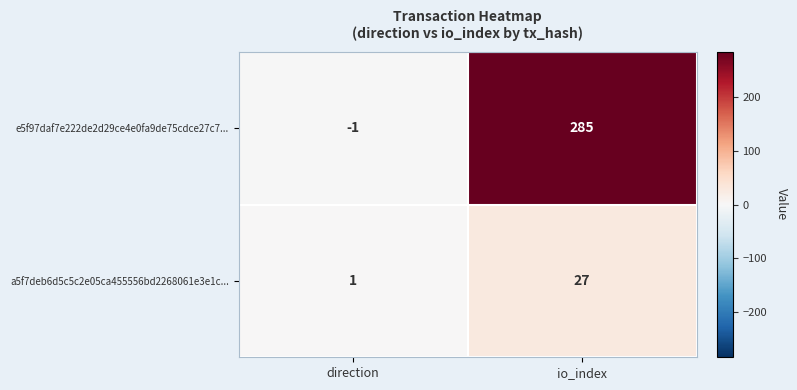

What is the average value of the e5f97daf7e222de2d29ce4e0fa9de75cdce27c7... series?

142